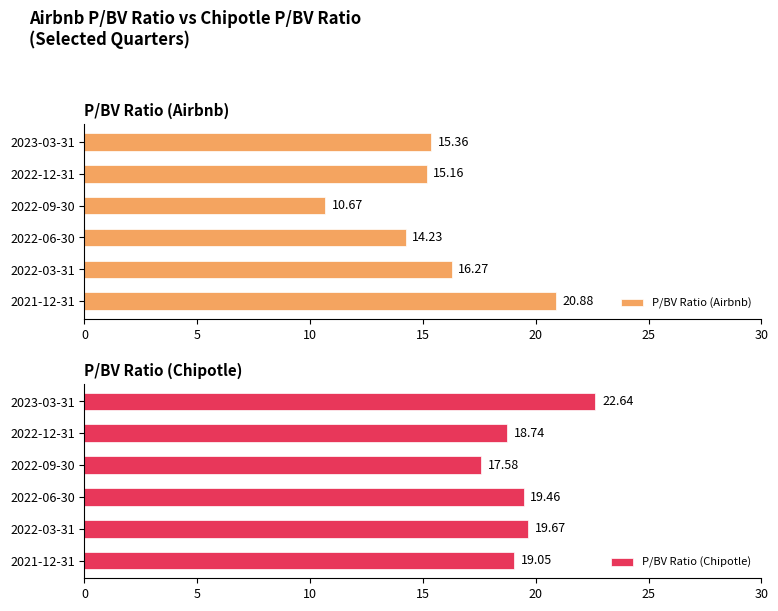

What is the difference between the maximum and minimum values in the P/BV Ratio (Airbnb) series?

10.2